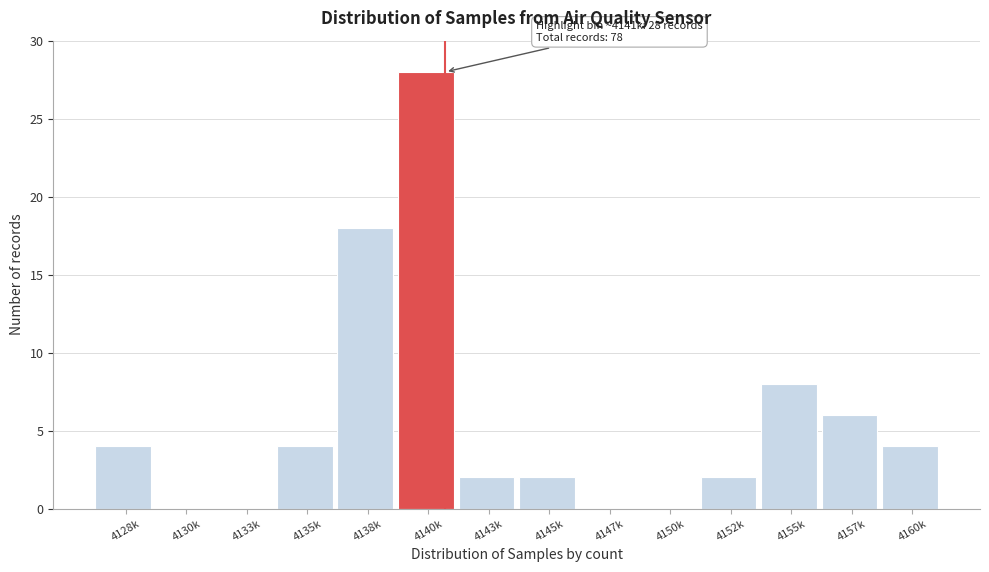

Reading right to left, extract all data points from this chart.

4160k=4	4157k=6	4155k=8	4152k=2	4150k=0	4147k=0	4145k=2	4143k=2	4140k=28	4138k=18	4135k=4	4133k=0	4130k=0	4128k=4